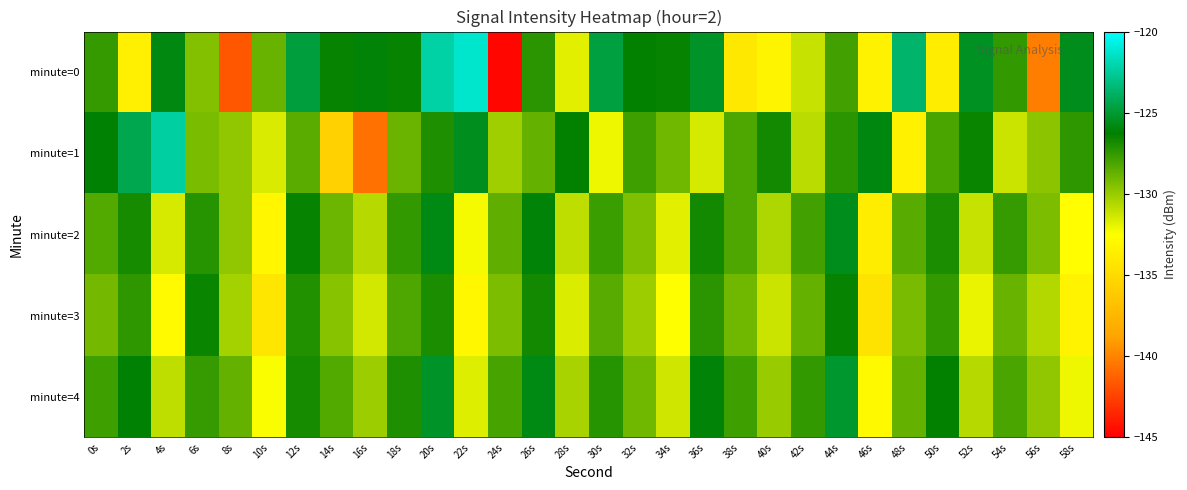

At which category is the sum across all series the highest?

20s